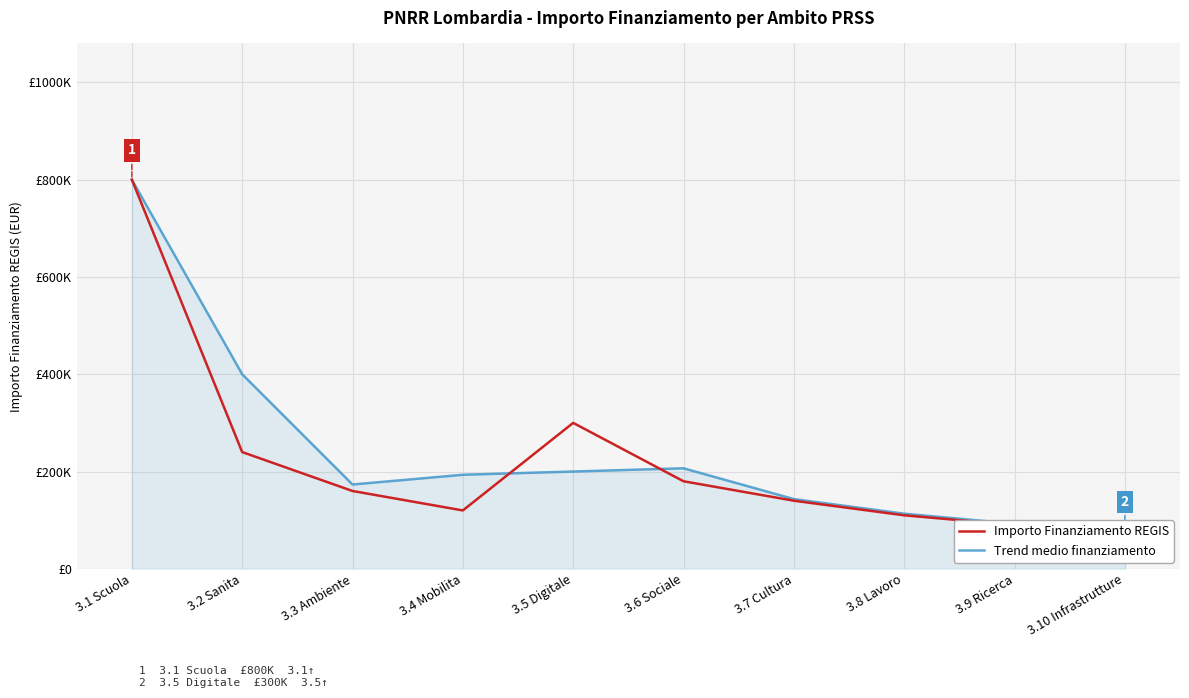

Which series has the largest range (max minus min)?

Importo Finanziamento REGIS